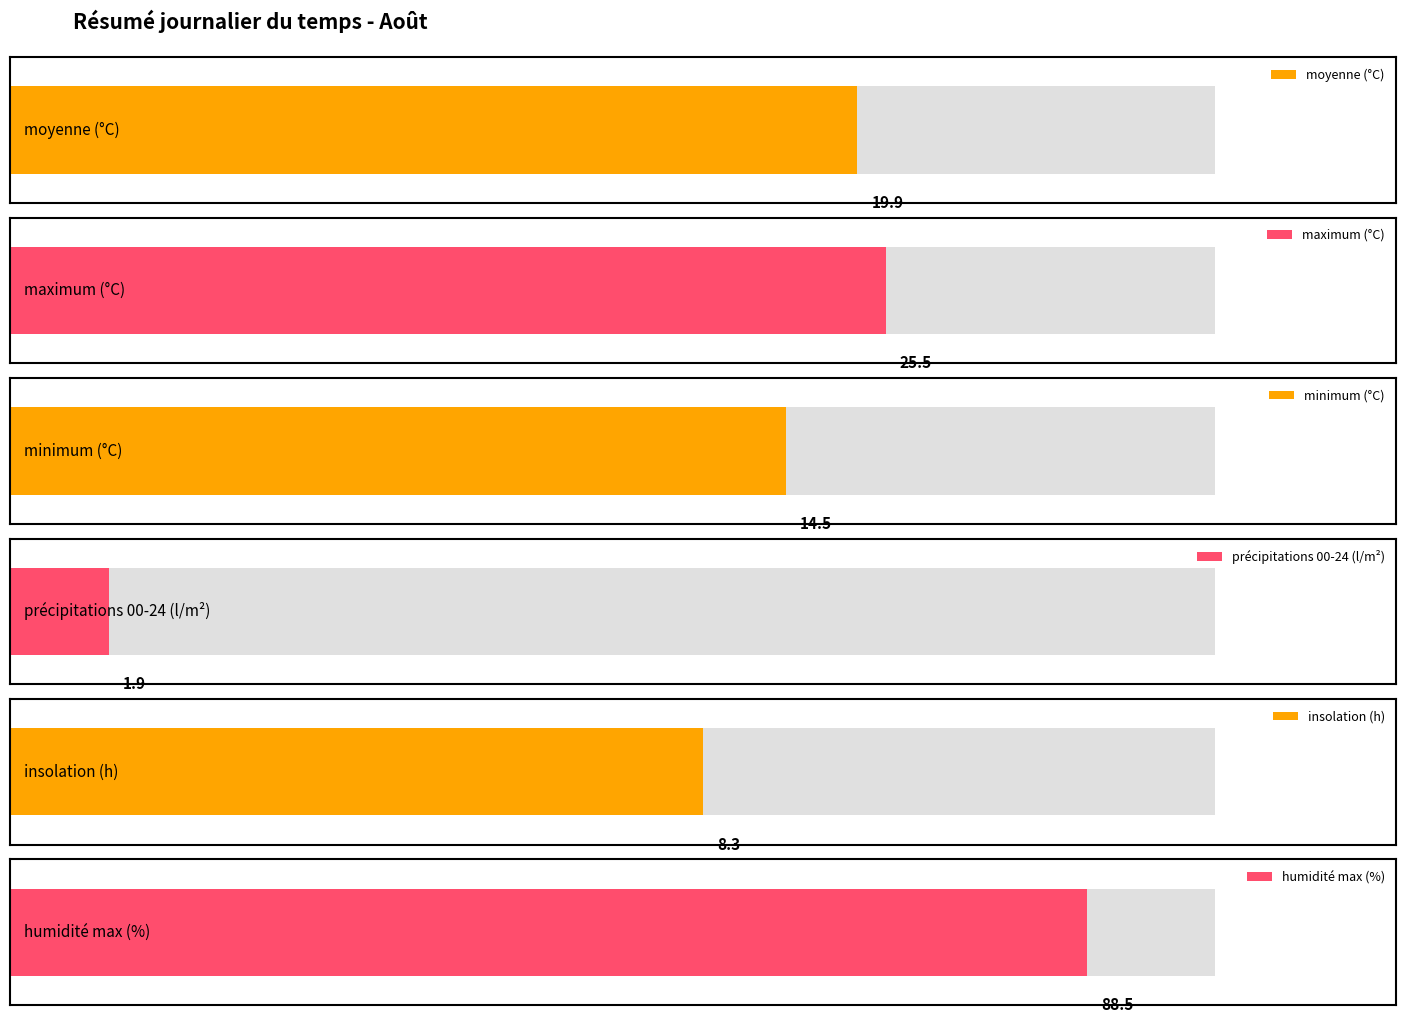

Are the bars horizontal?

Yes